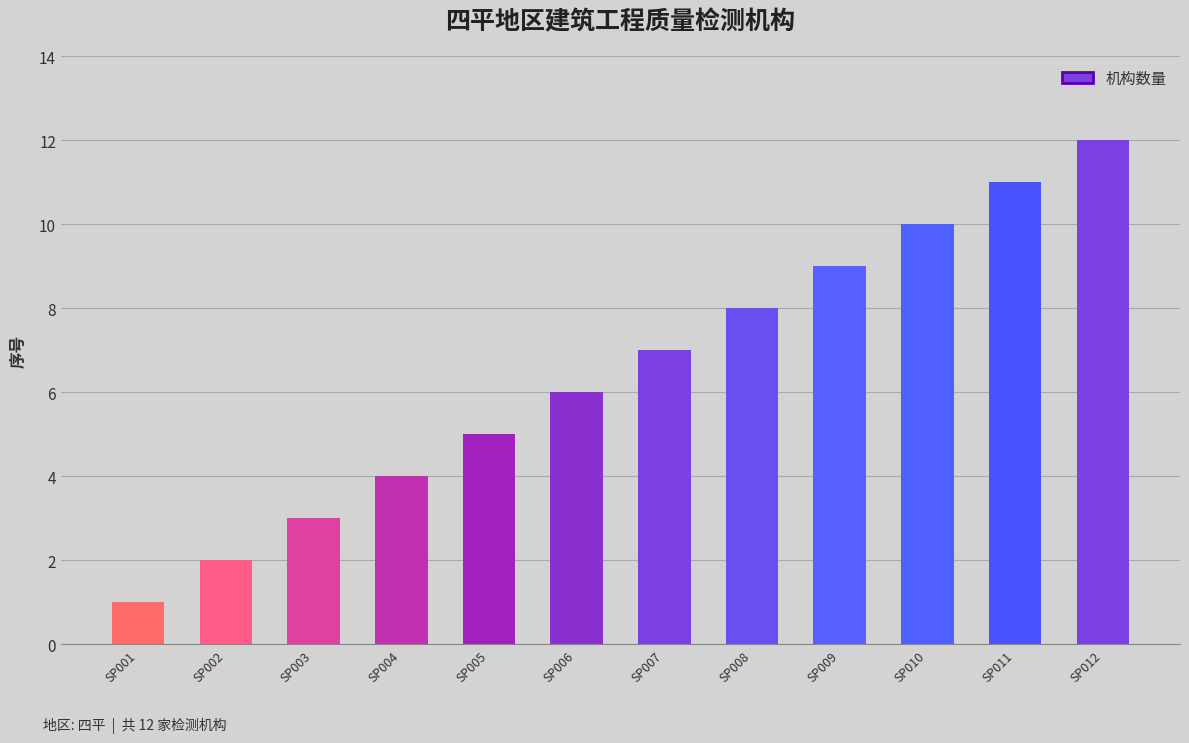

What is the difference between the second highest and minimum values?

10